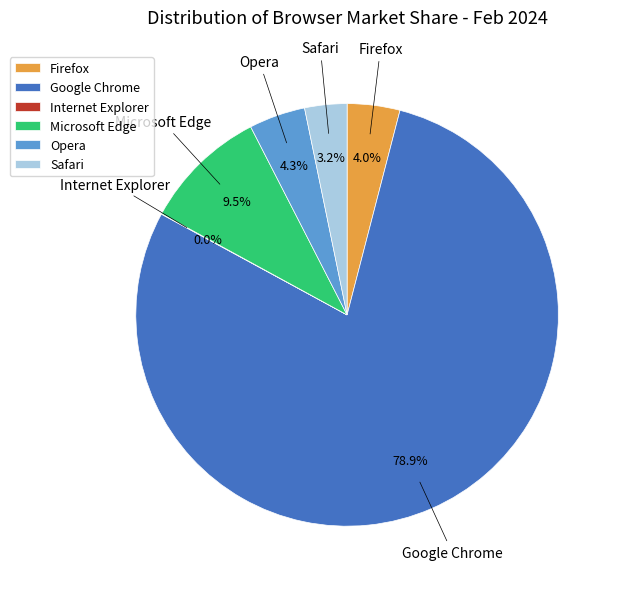

What portion of the pie excludes Microsoft Edge?

90.5%